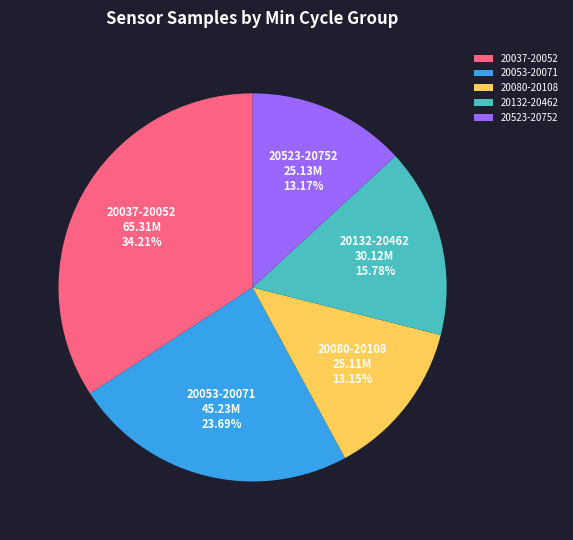

Does any single category account for the majority?

No